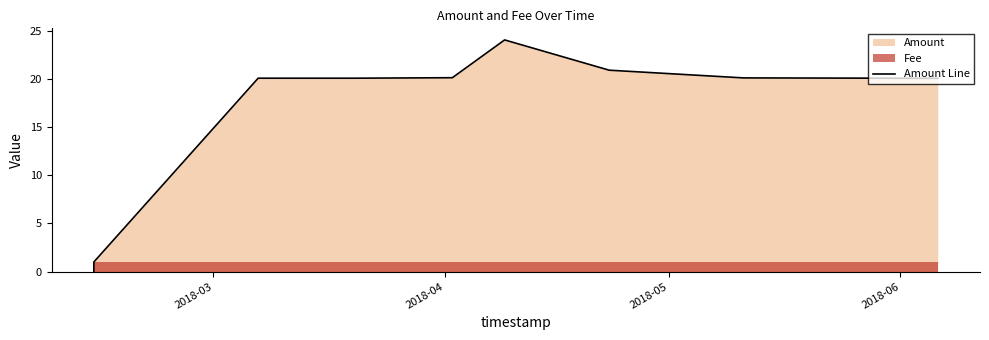

What is the sum of all values?

146.3